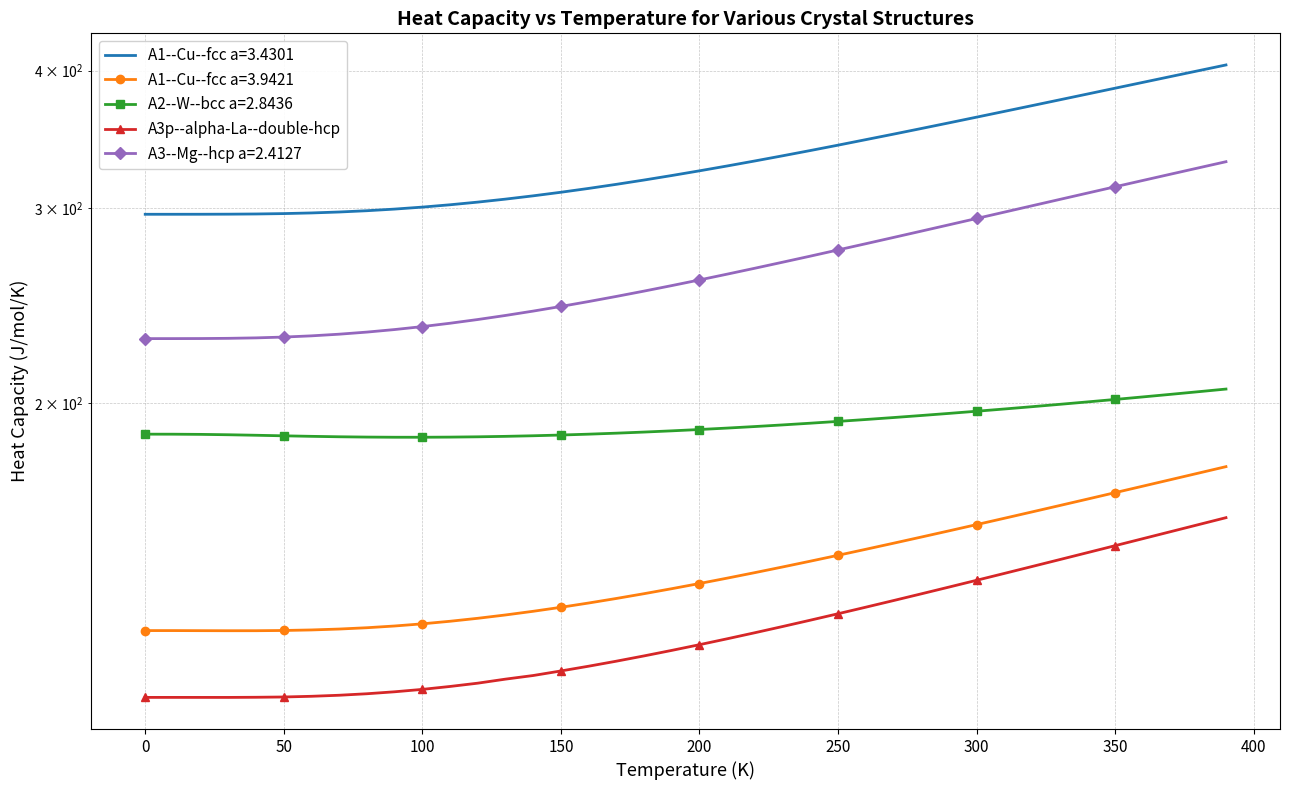

How many values exceed 120?

20